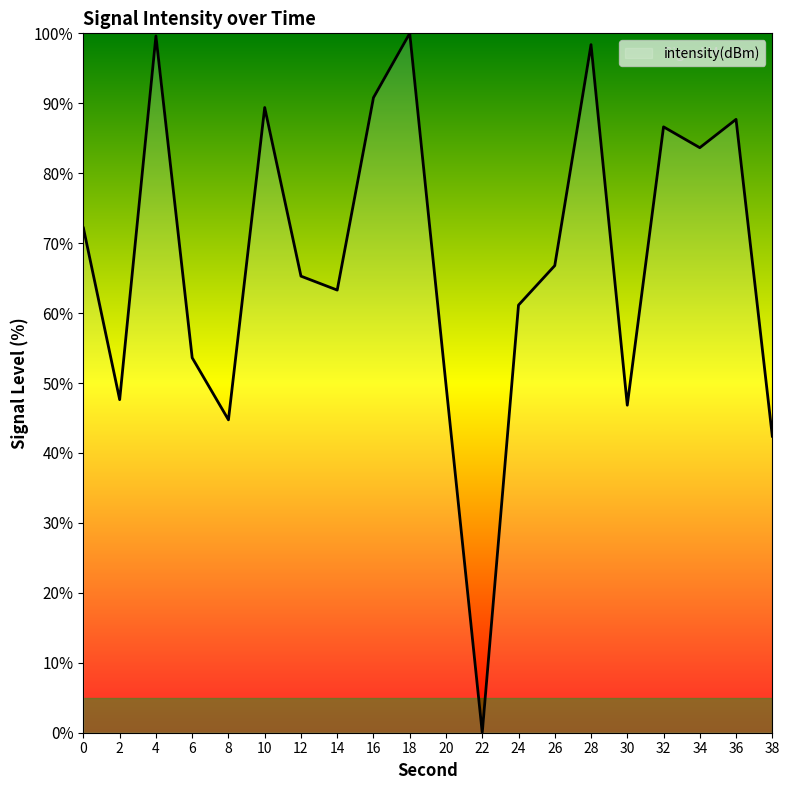

At which label is the value closest to 50?

20